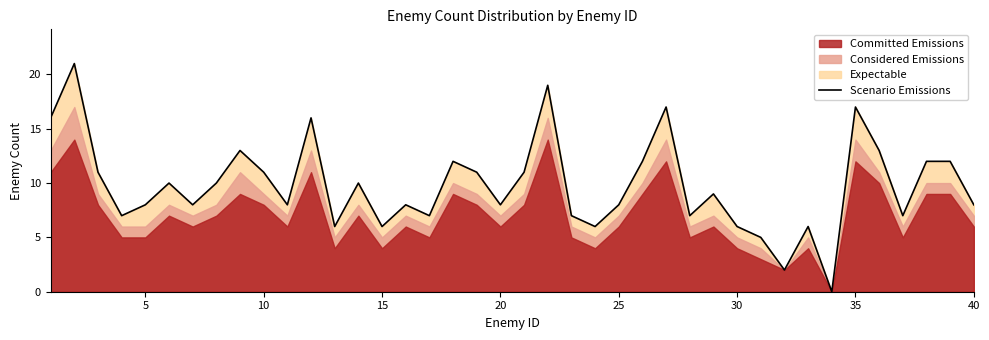

The Scenario Emissions series shows 11 at 15. True or false?

False